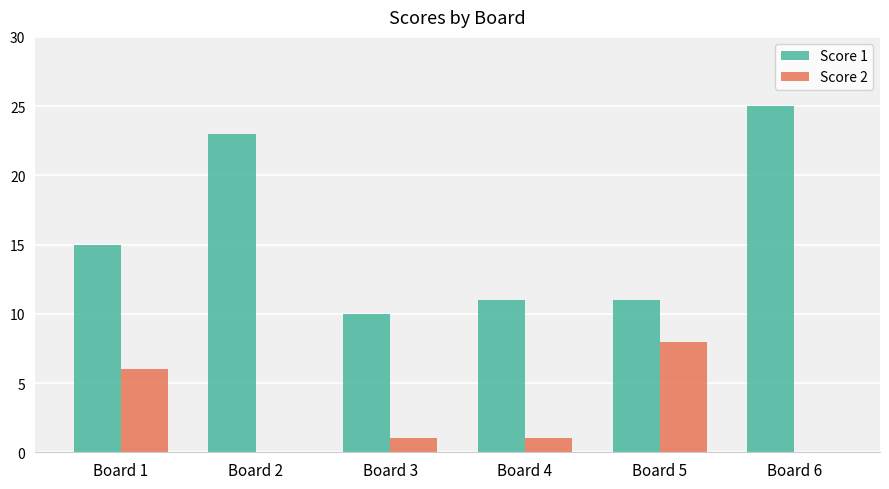

What is the sum of all Score 2 values?

16